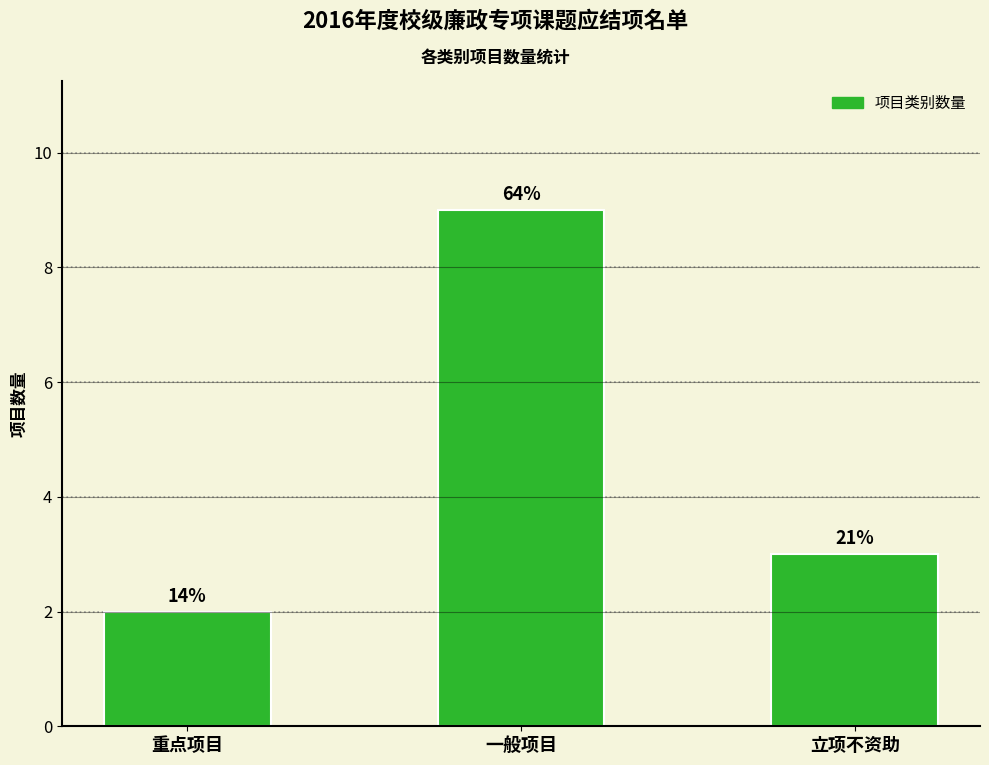

What is the maximum value shown in the chart?

9